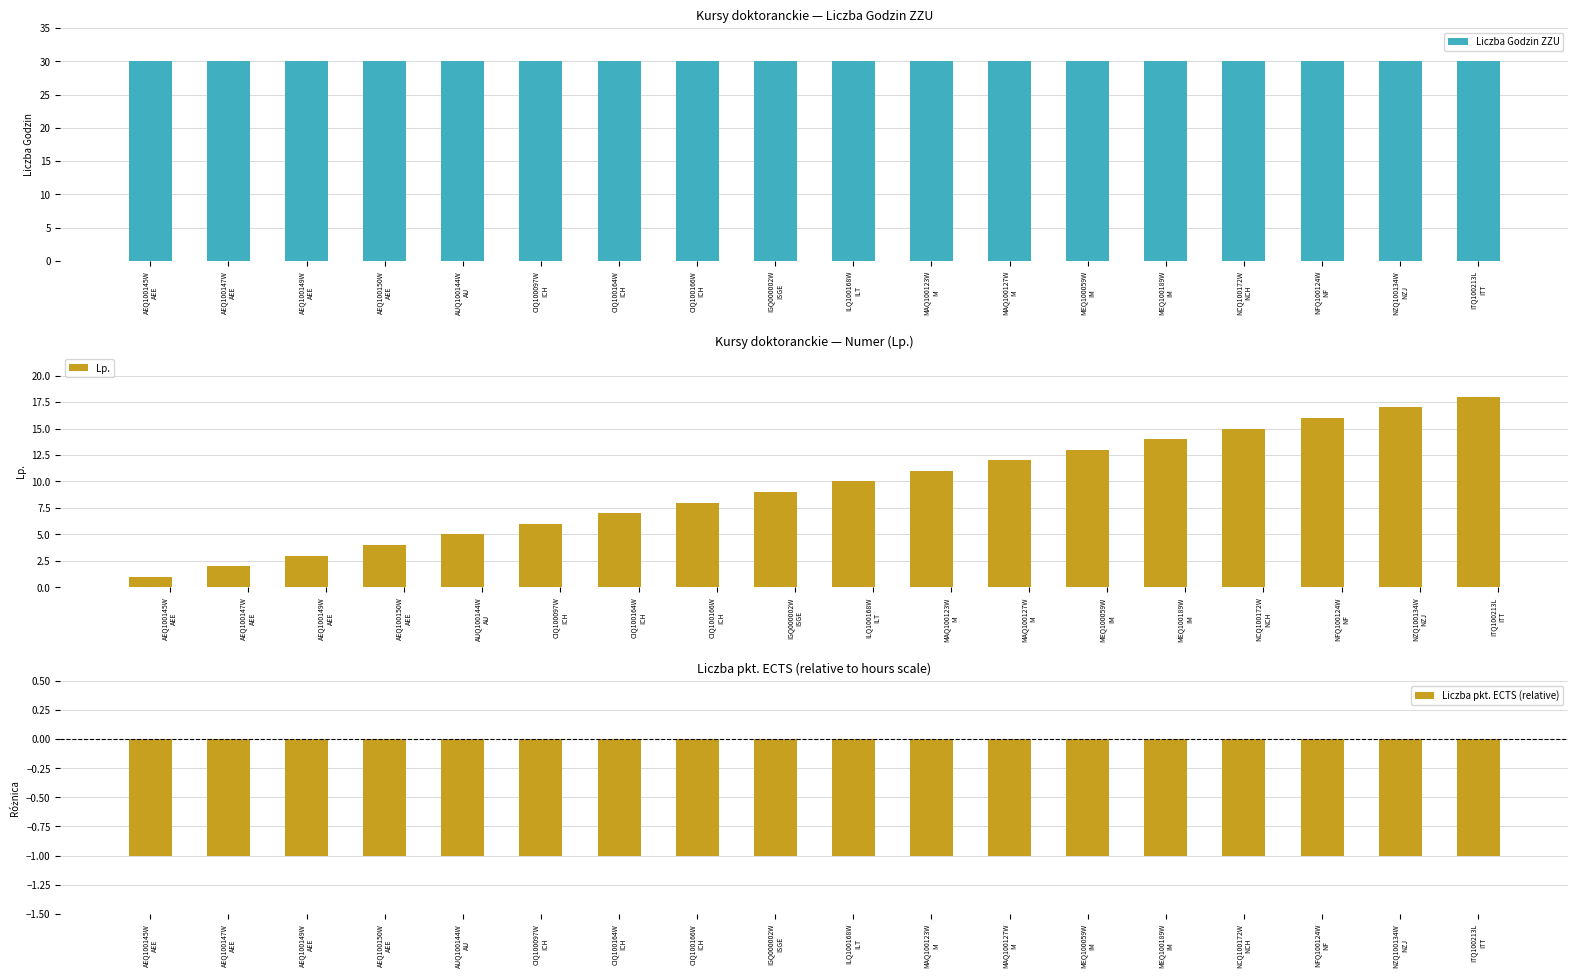

The value of Lp. at MAQ100123W
M is 17. True or false?

False